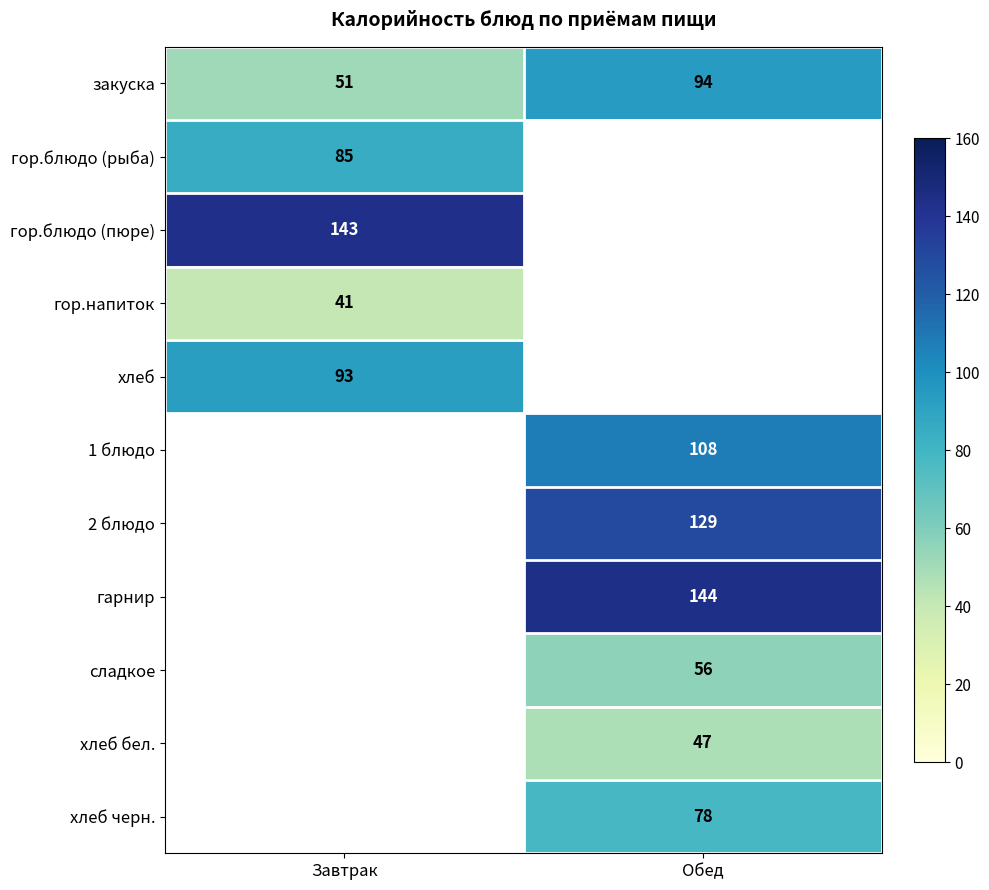

Rank the categories by закуска value from lowest to highest.

Завтрак, Обед